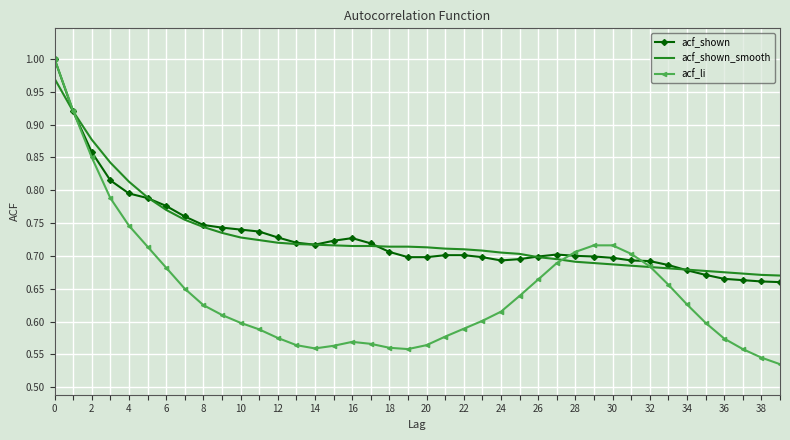

What are all the series names shown in the legend?

acf_shown, acf_shown_smooth, acf_li